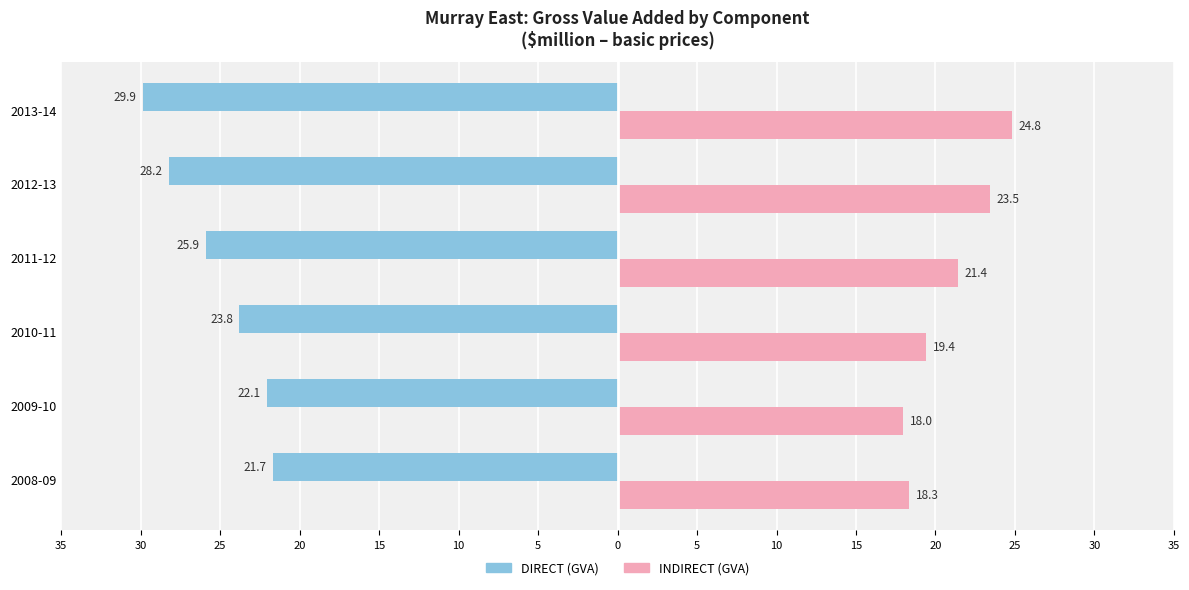

Reading left to right, what are all the values shown in this chart?

DIRECT (GVA): -21.7	-22.1	-23.8	-25.9	-28.2	-29.9
INDIRECT (GVA): 18.3	18.0	19.4	21.4	23.5	24.8